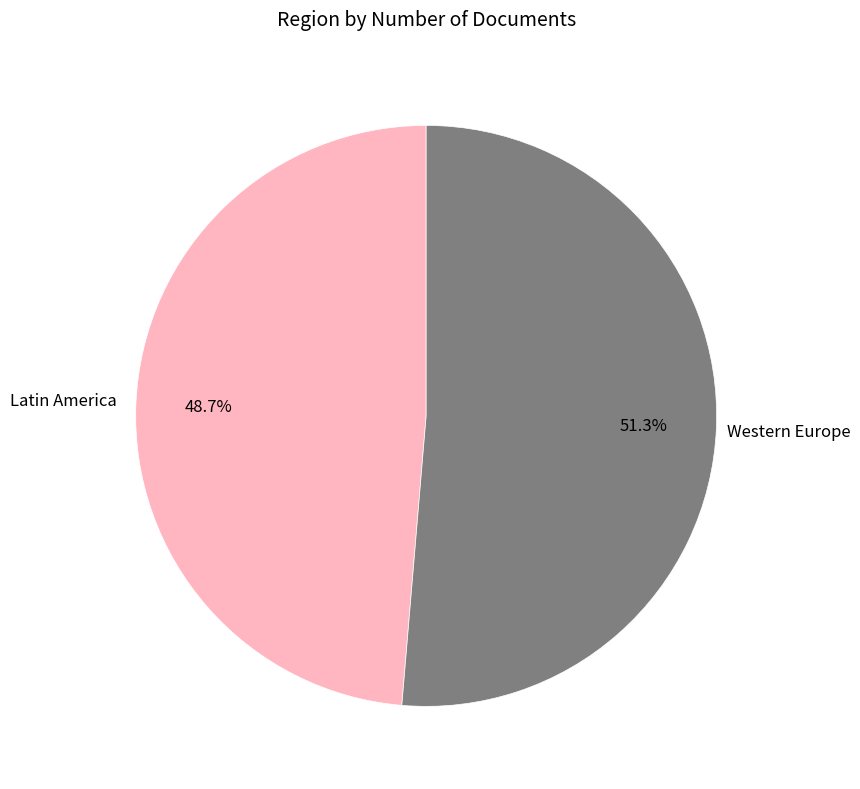

How many segments does this pie chart have?

2